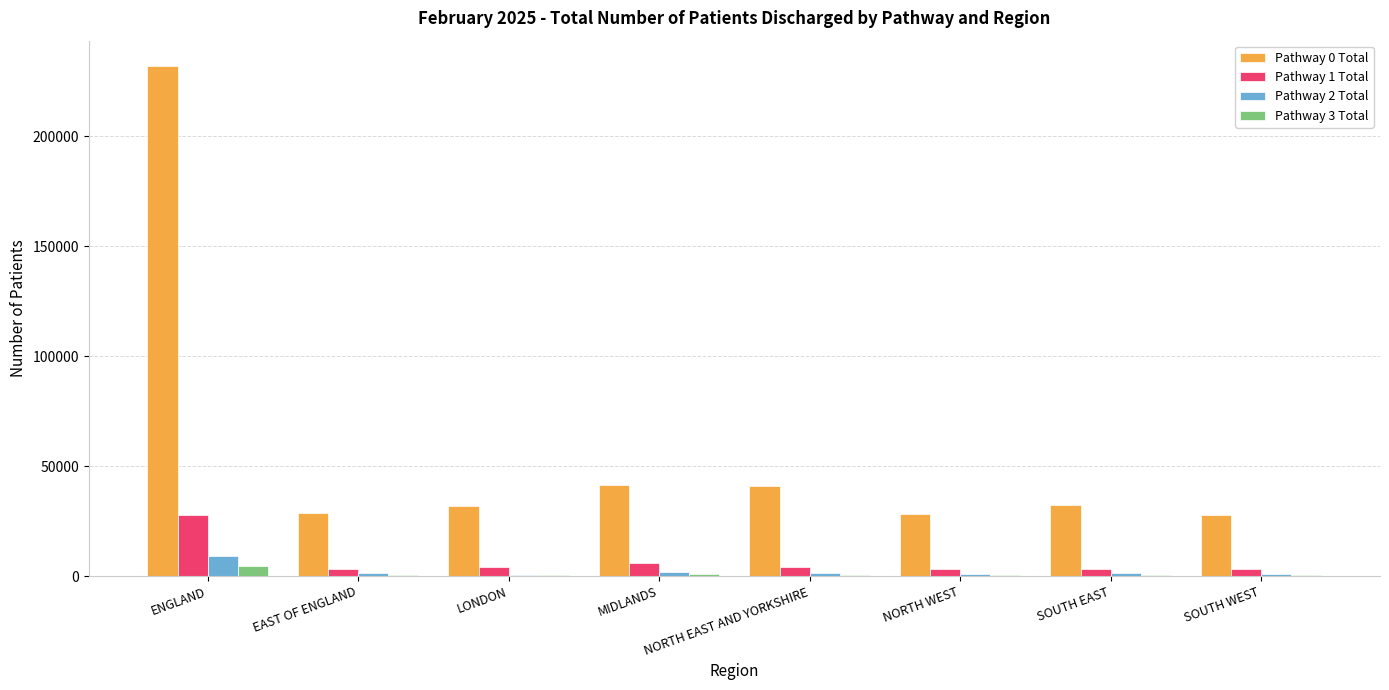

True or false: Pathway 0 Total has a value of 49039 at EAST OF ENGLAND.

False